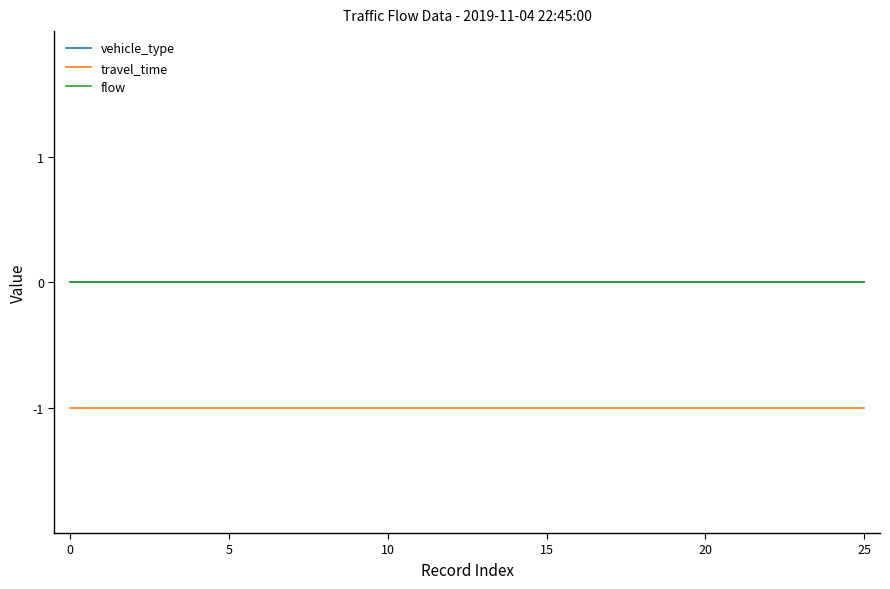

List the series in order of their peak value, lowest first.

travel_time, vehicle_type, flow